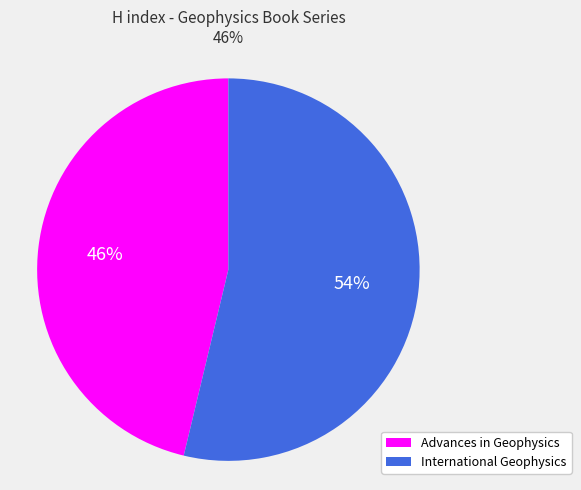

Which slice is the largest?

International Geophysics